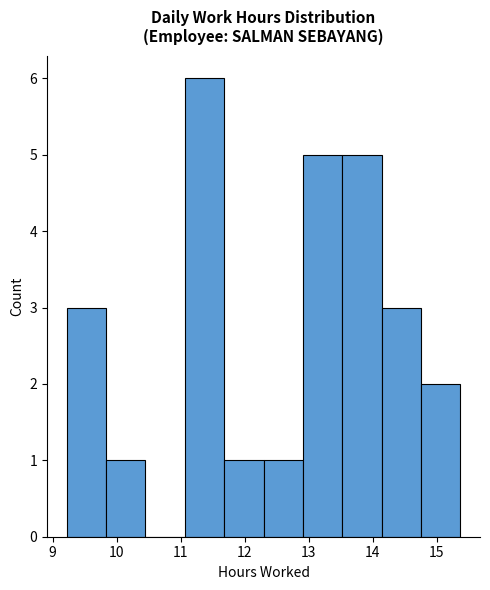

How tall is the bar that spans 9.8 to 10.5 on the x-axis? Neither the bar edges nor the heights are printed on the chart, so give them approximately, as read against the axes.

1